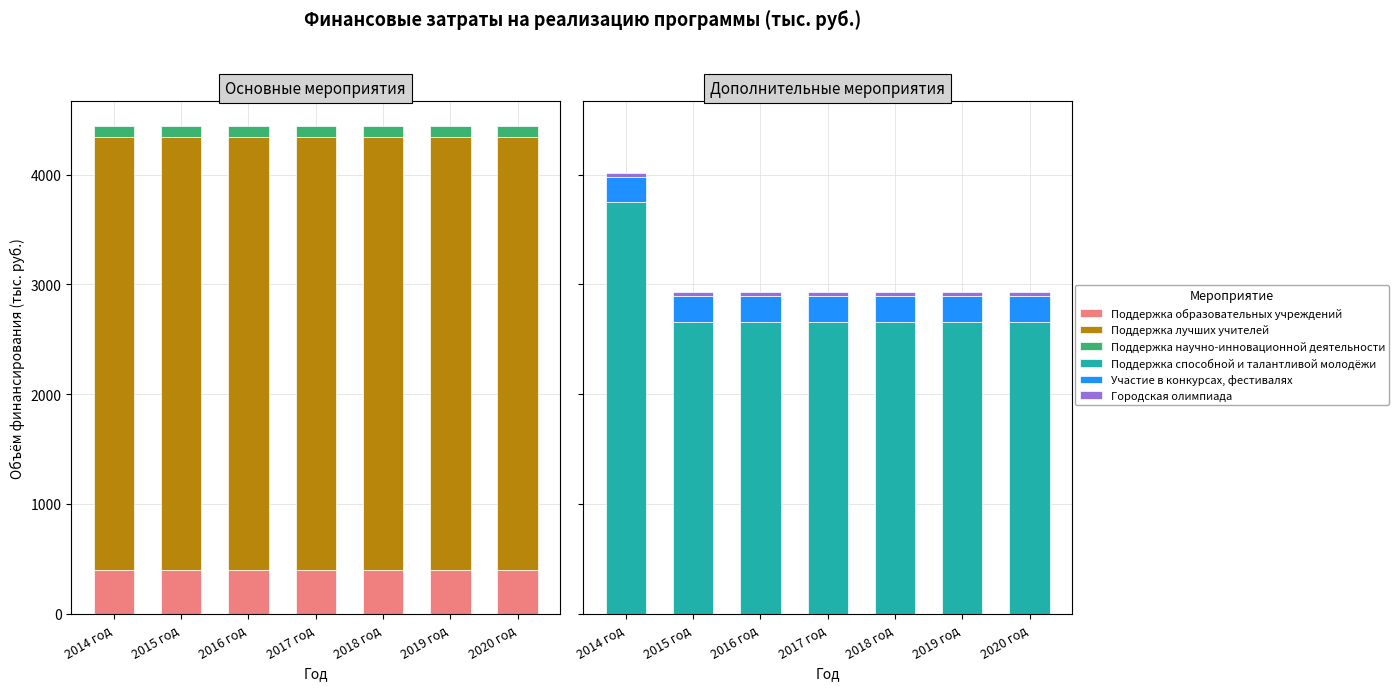

At how many categories does at least one series exceed 2051?

7